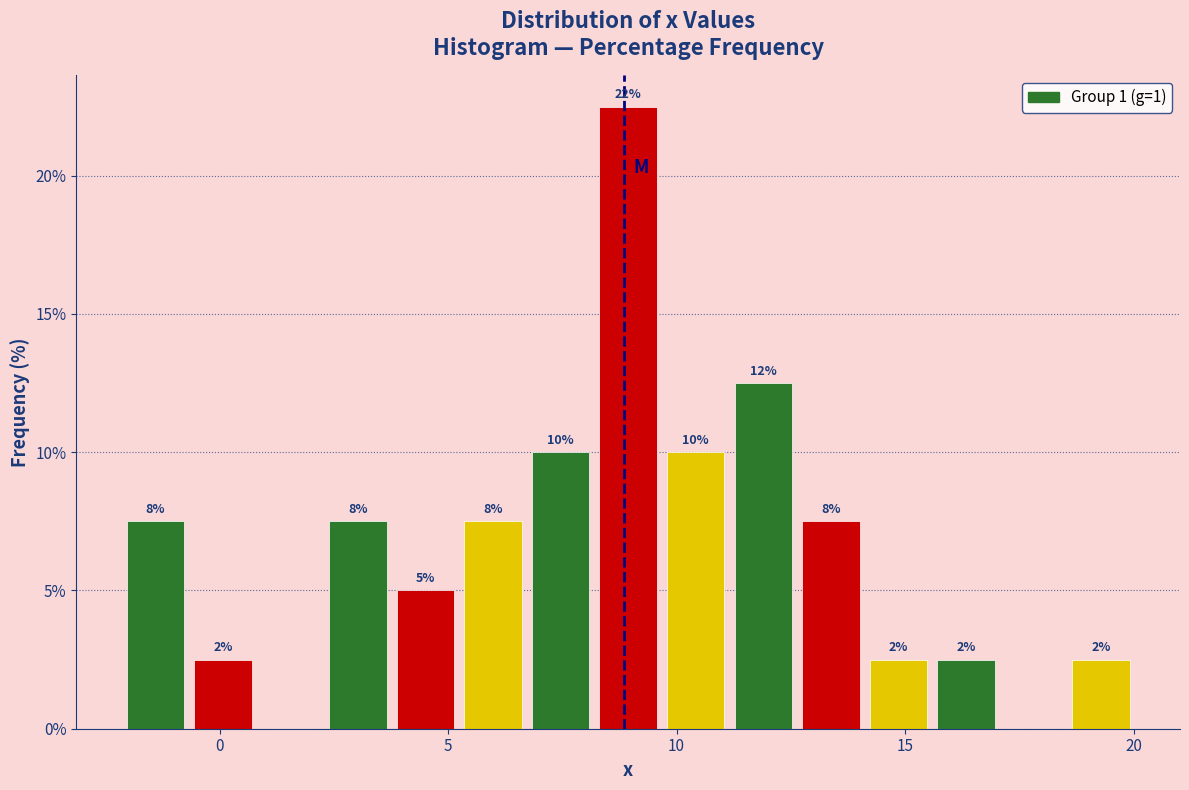

Around what value on the x-axis is the tallest bar? Give the approximate position of its centre, as read against the axis.

9.0